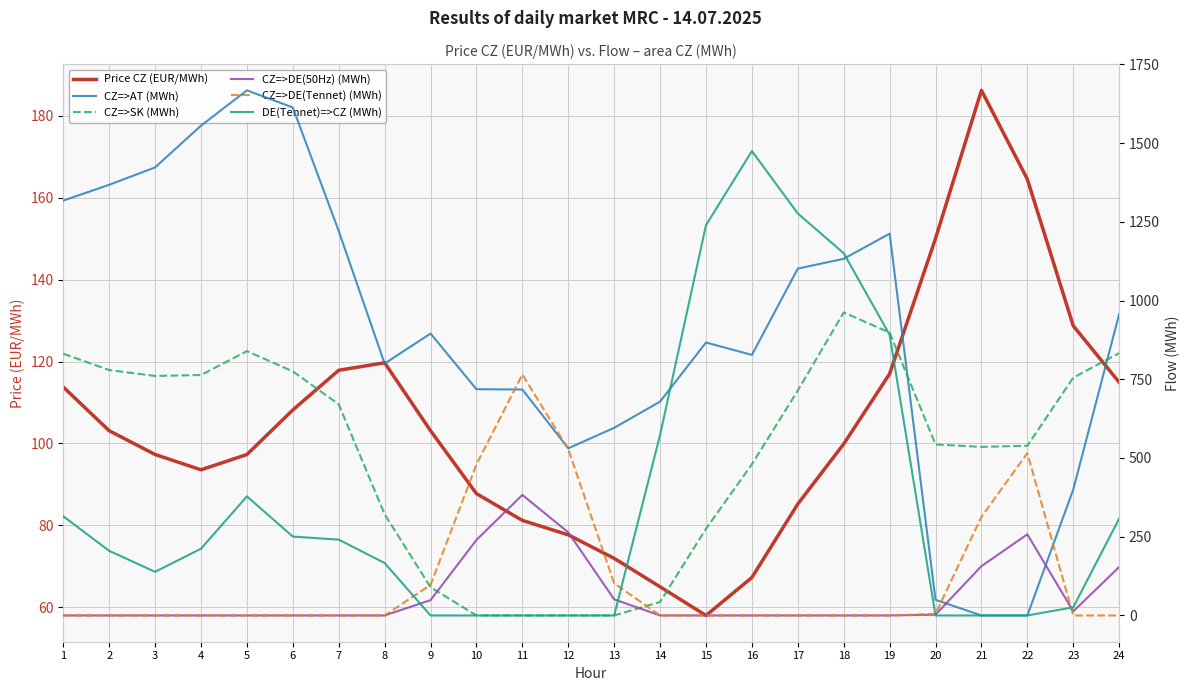

True or false: CZ=>SK (MWh) and Price CZ (EUR/MWh) cross at least once.

True